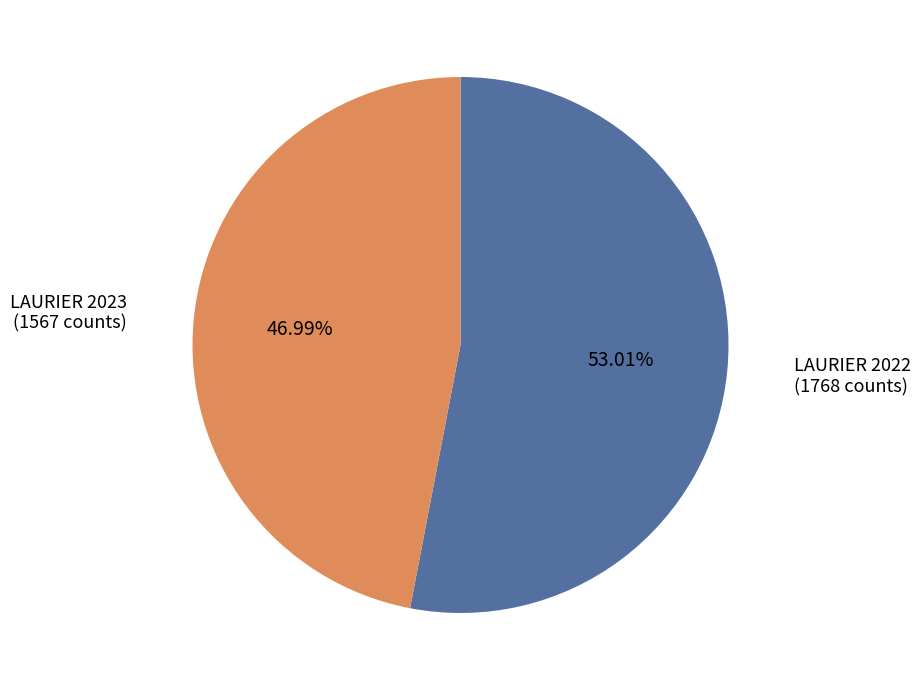

Is there a majority slice in this chart?

Yes